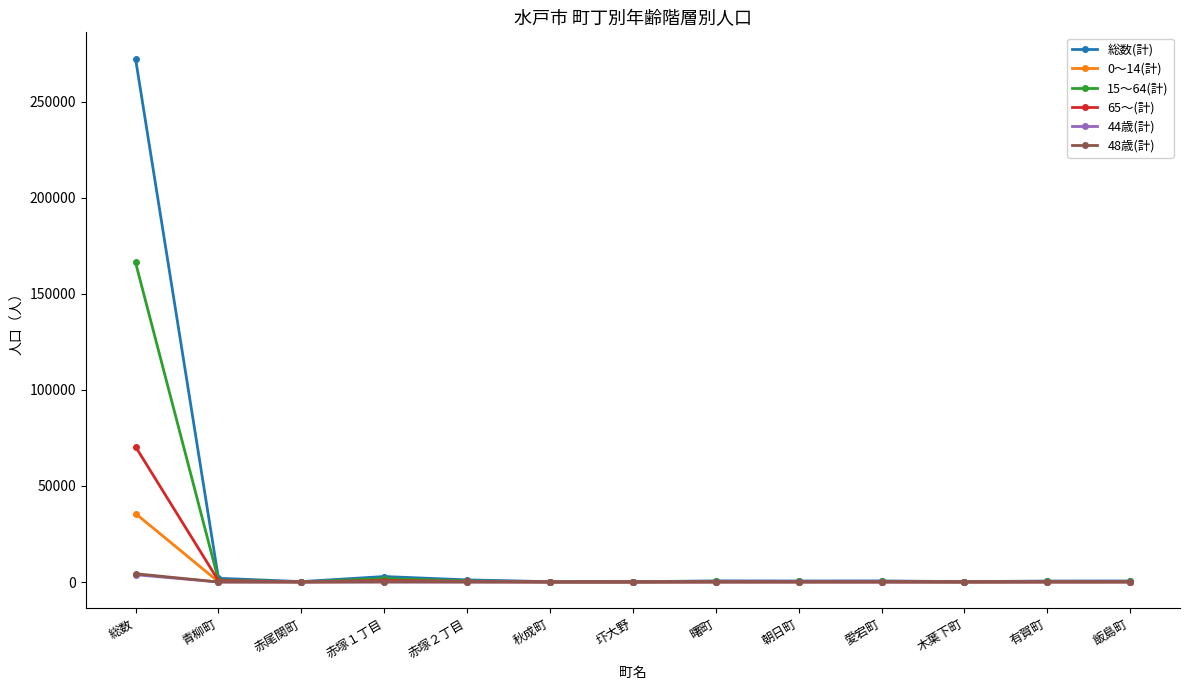

Where do 48歳(計) and 44歳(計) first cross each other?

赤塚１丁目 and 赤塚２丁目